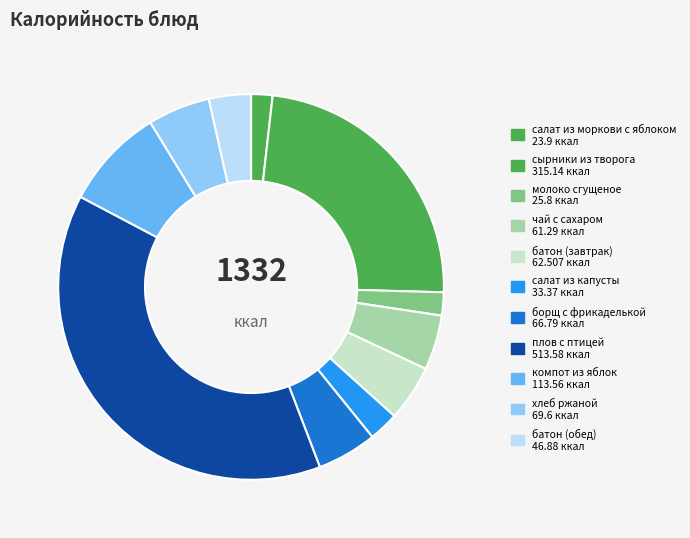

The салат из капусты slice represents 1% of the pie. True or false?

False